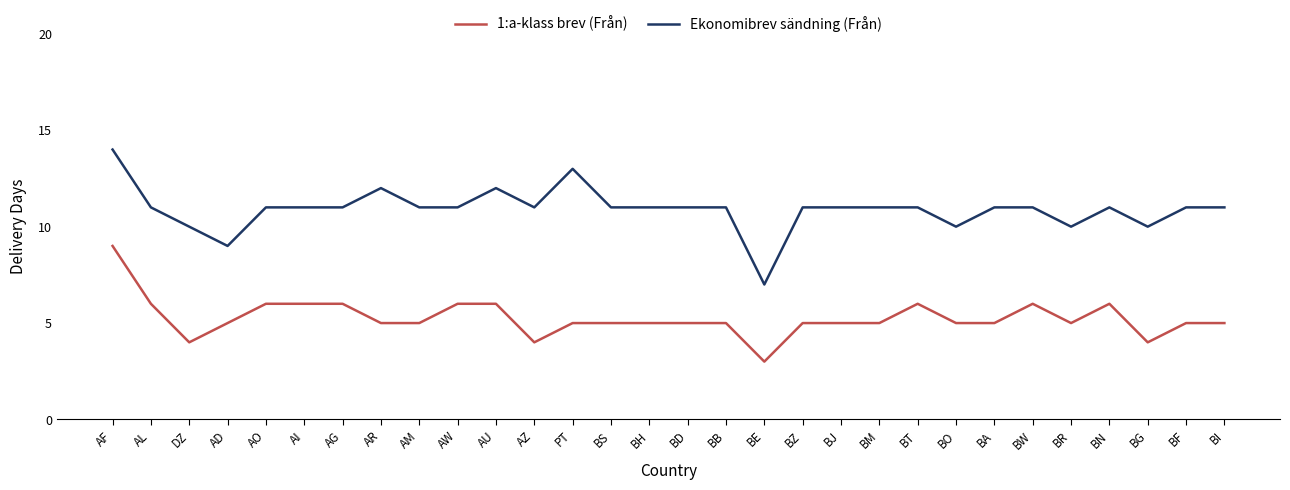

What are all the series names shown in the legend?

1:a-klass brev (Från), Ekonomibrev sändning (Från)